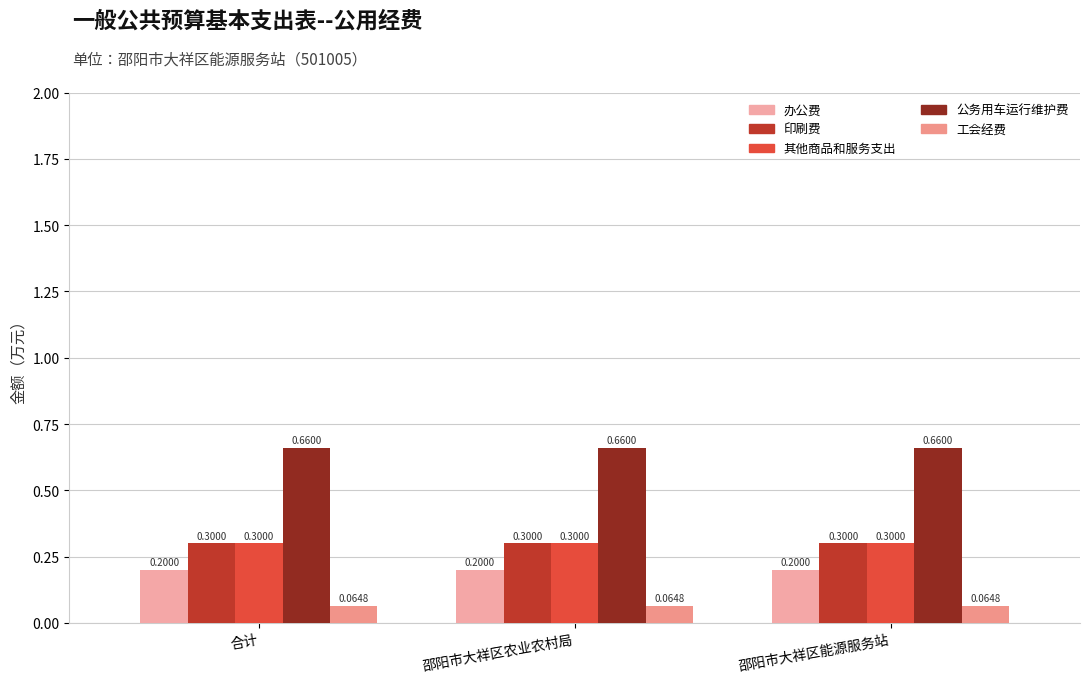

What is the sum of the 其他商品和服务支出 values at 邵阳市大祥区农业农村局 and 邵阳市大祥区能源服务站?

0.6